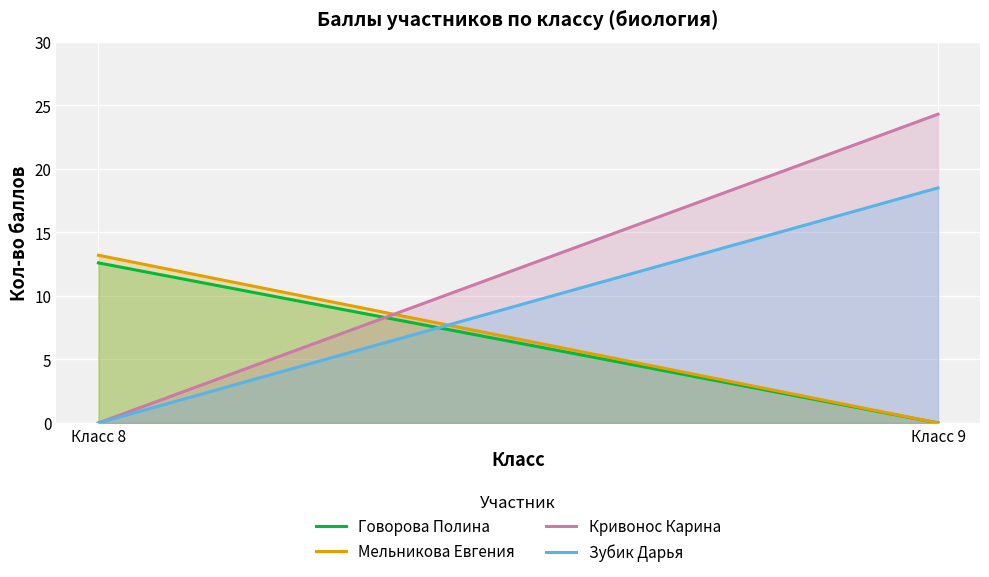

How many positive values does the Мельникова Евгения series have?

1